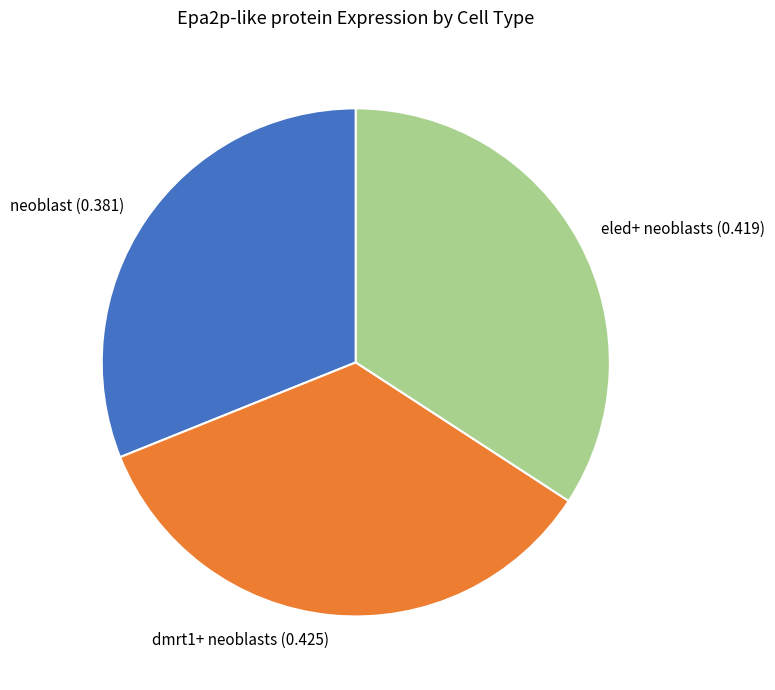

Rank the categories by value from highest to lowest.

dmrt1+ neoblasts, eled+ neoblasts, neoblast